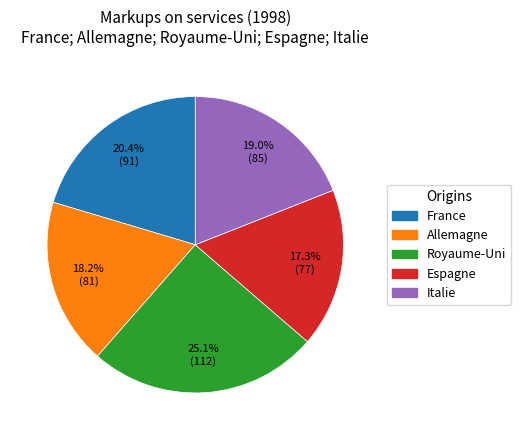

Between France and Allemagne, which is larger?

France